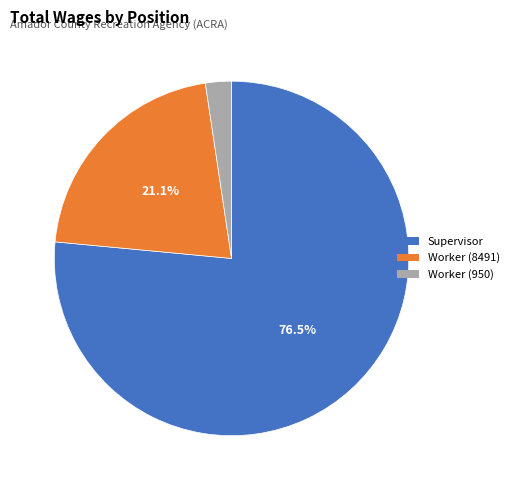

Count the number of slices in the pie.

3